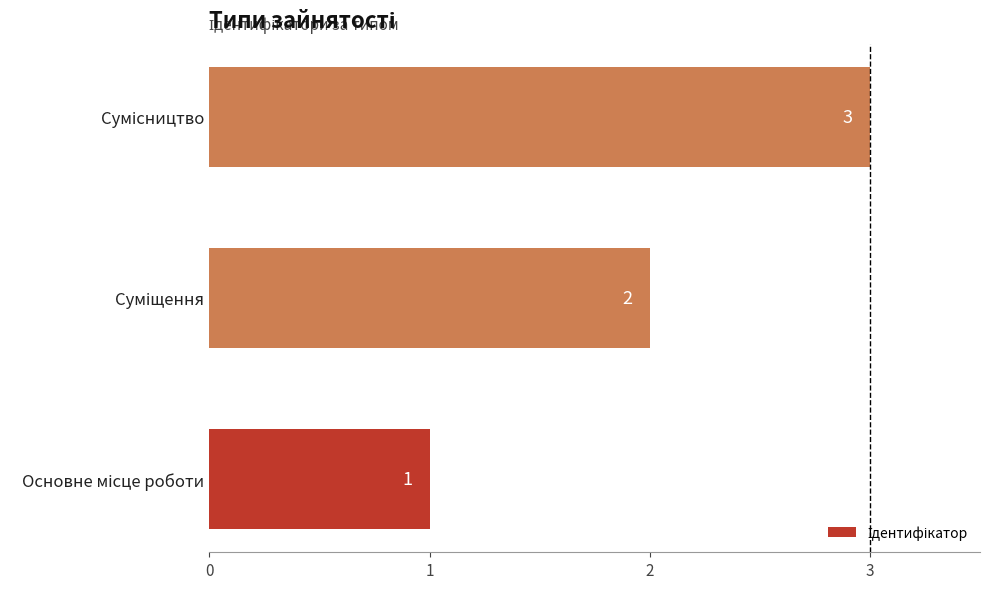

How many bars are there in total?

3